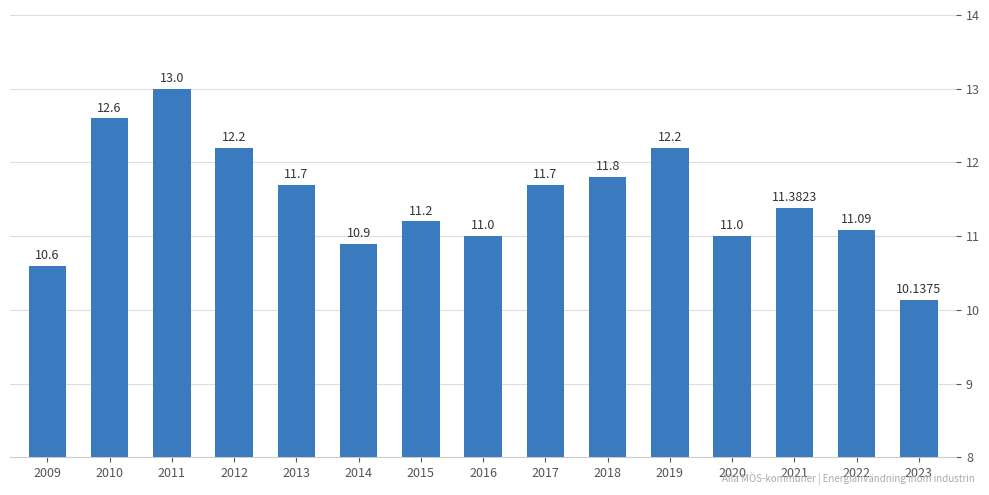

Reading left to right, extract all data points from this chart.

2009=10.6	2010=12.6	2011=13.0	2012=12.2	2013=11.7	2014=10.9	2015=11.2	2016=11.0	2017=11.7	2018=11.8	2019=12.2	2020=11.0	2021=11.4	2022=11.1	2023=10.1